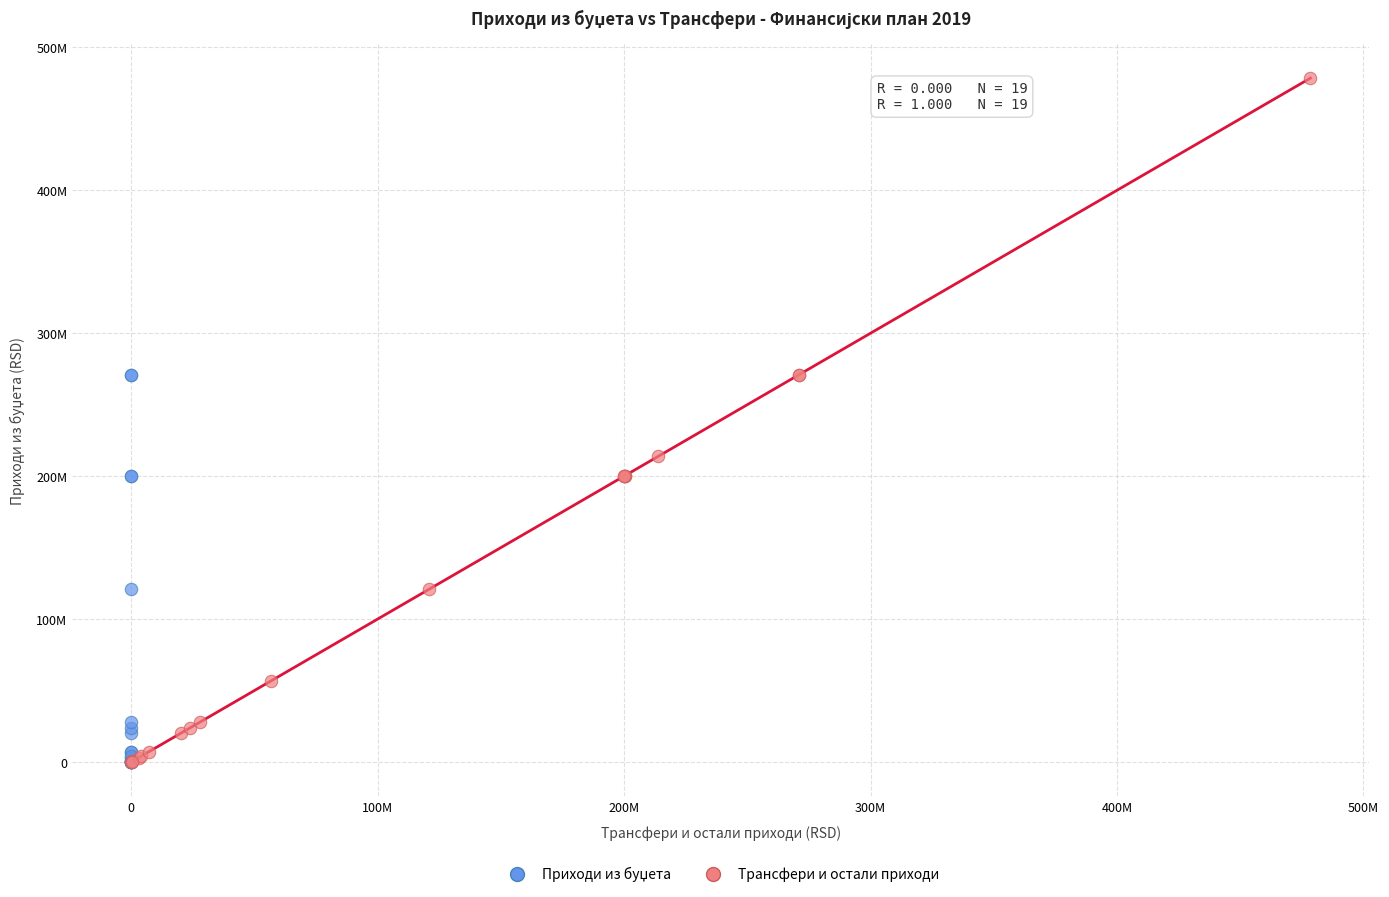

Which series has the largest Y range (max minus min)?

Трансфери и остали приходи